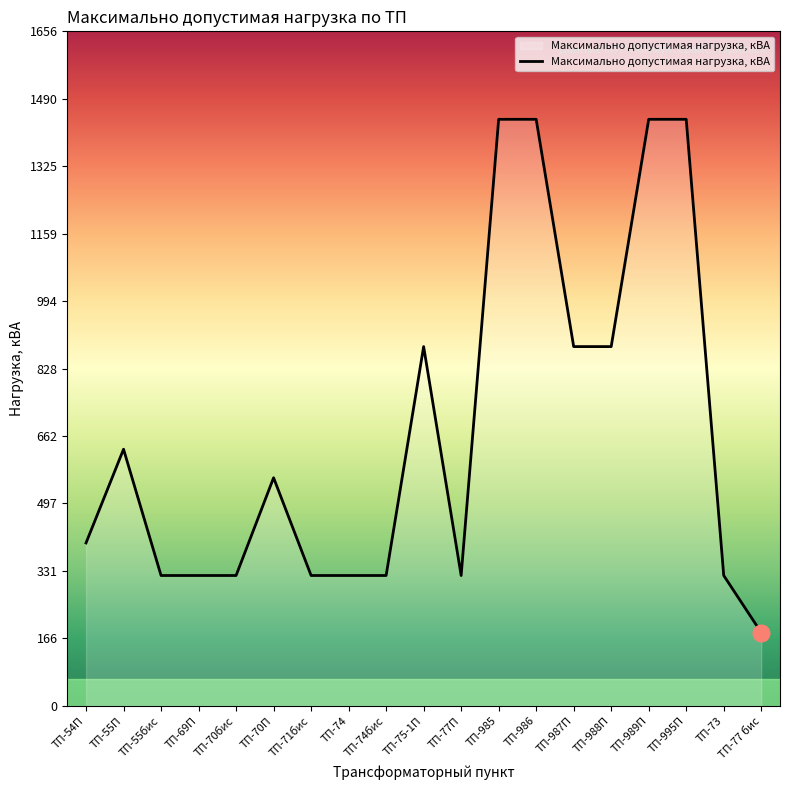

What is the approximate value at ТП-70П, to the nearest 10?

560